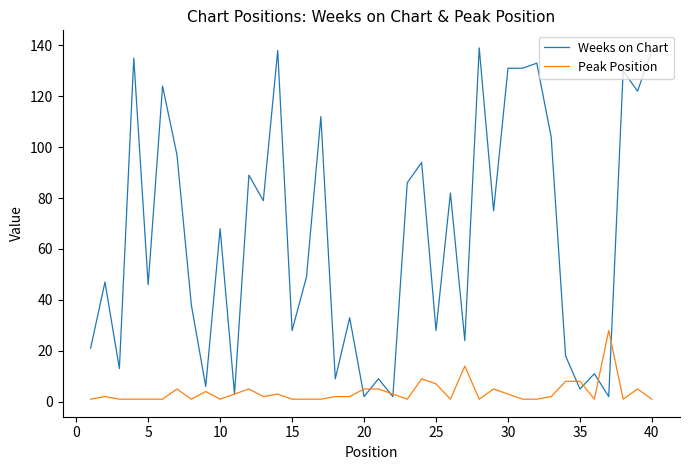

List the series in order of their overall mean, lowest first.

Peak Position, Weeks on Chart